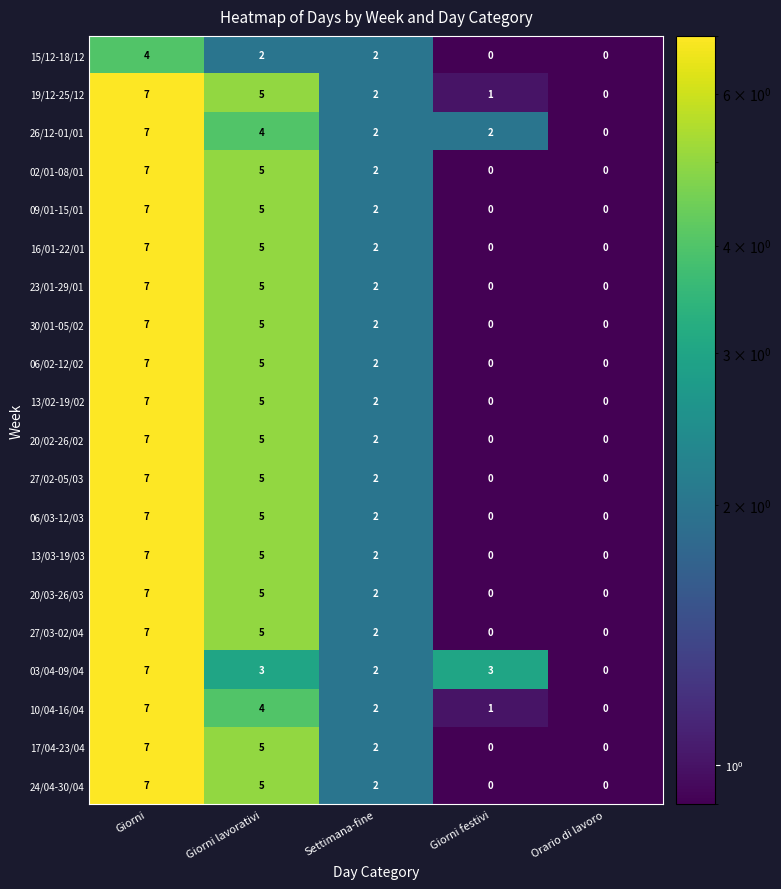

At which label does 24/04-30/04 first exceed 2?

Giorni